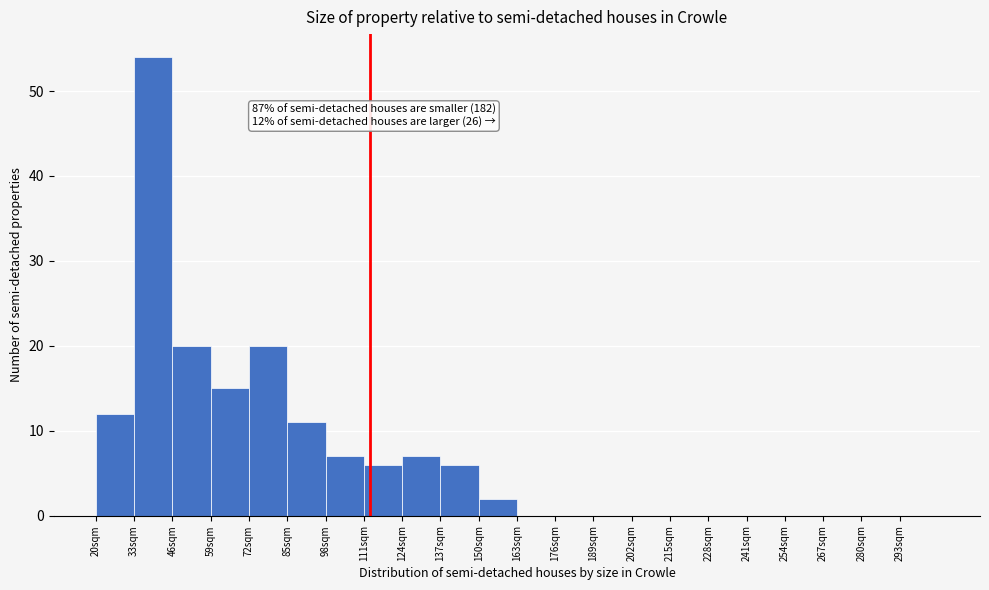

Which range on the x-axis has the tallest bar?

33 to 46